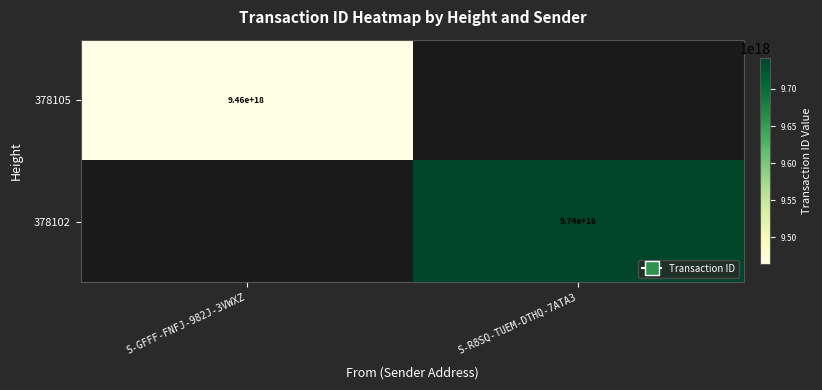

The value of 378102 at S-R8SQ-TUEM-DTHQ-7ATA3 is 5858430955942367232. True or false?

False